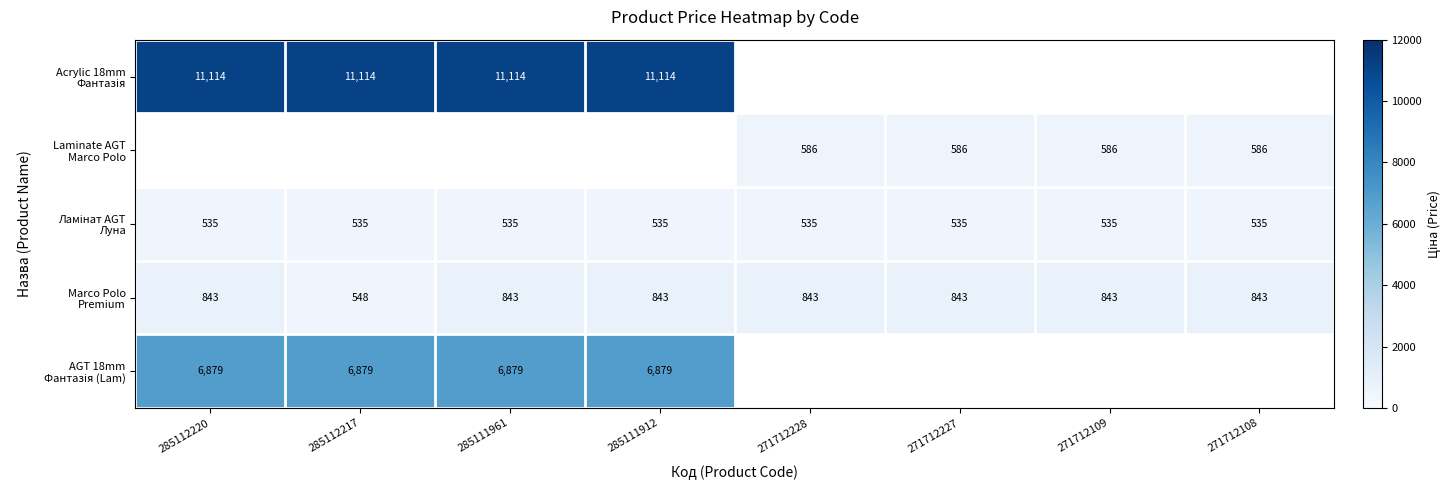

How many series are shown in this chart?

5